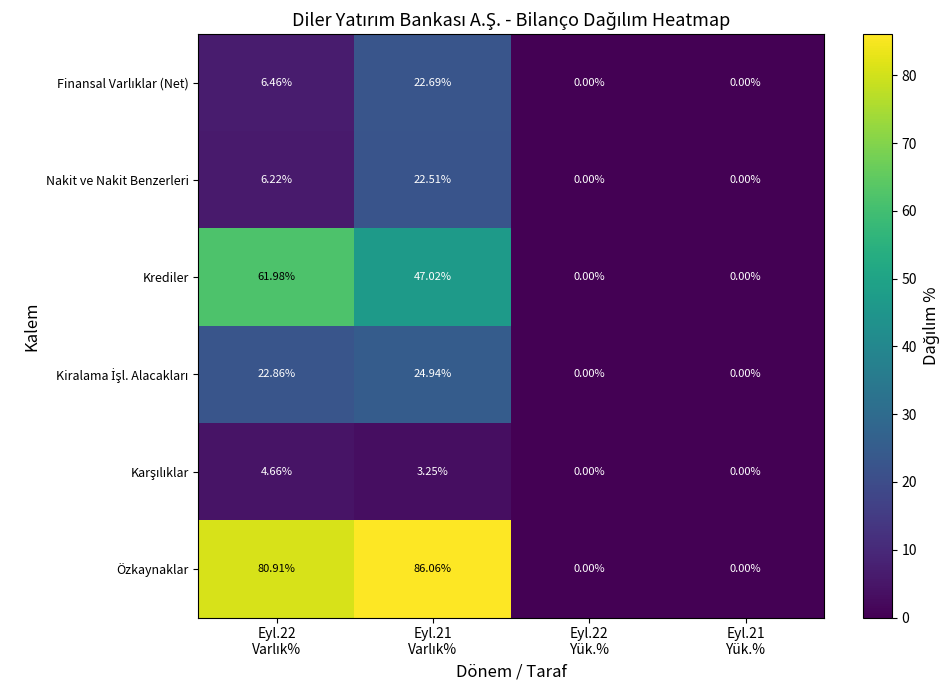

Which series has the largest range (max minus min)?

Özkaynaklar